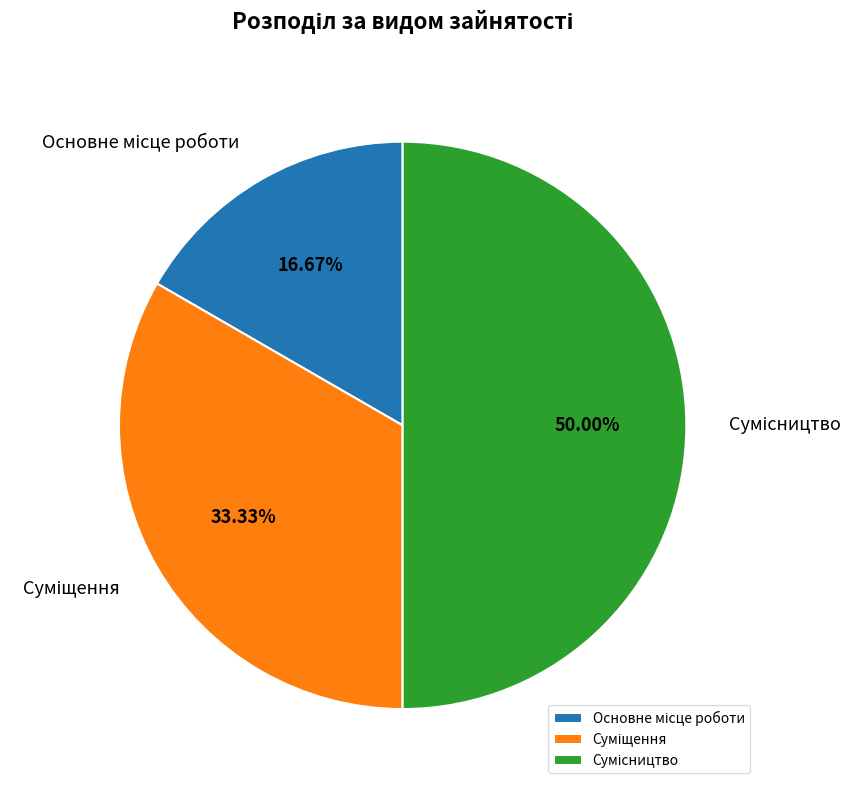

Does any single category account for the majority?

No